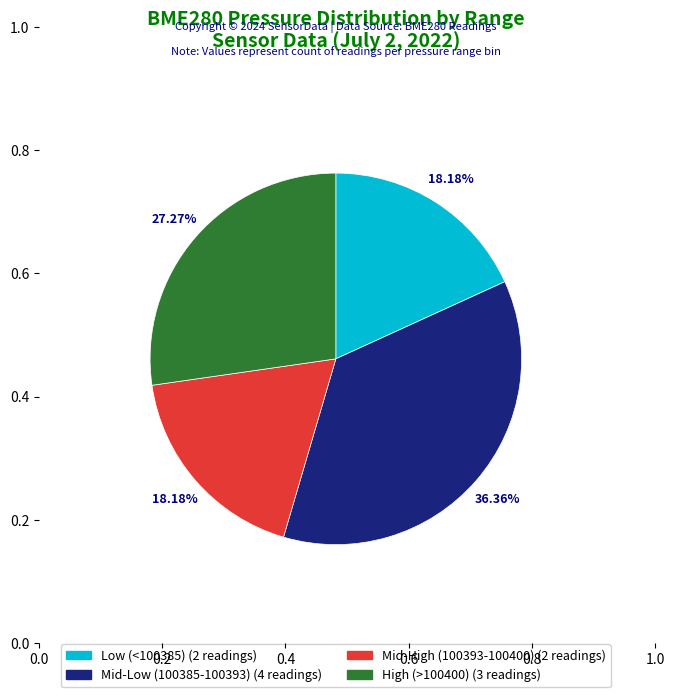

How many slices are in this pie chart?

4